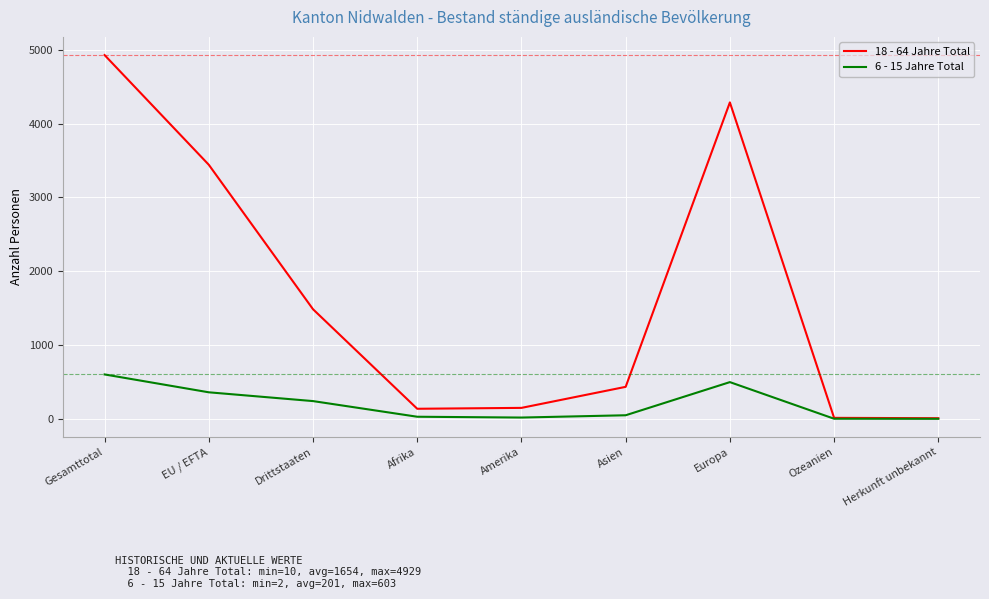

What is the difference between the maximum and minimum values in the 6 - 15 Jahre Total series?

601